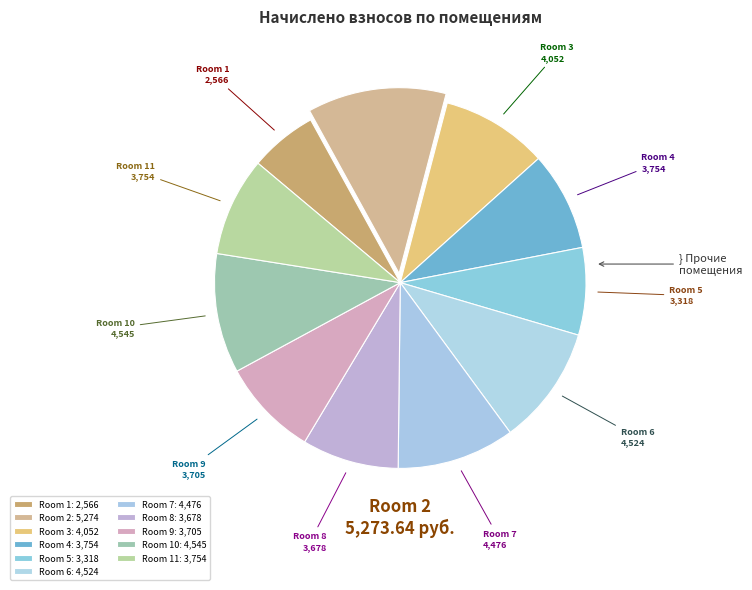

Which category has the smallest portion of the pie?

1 (2565.92)